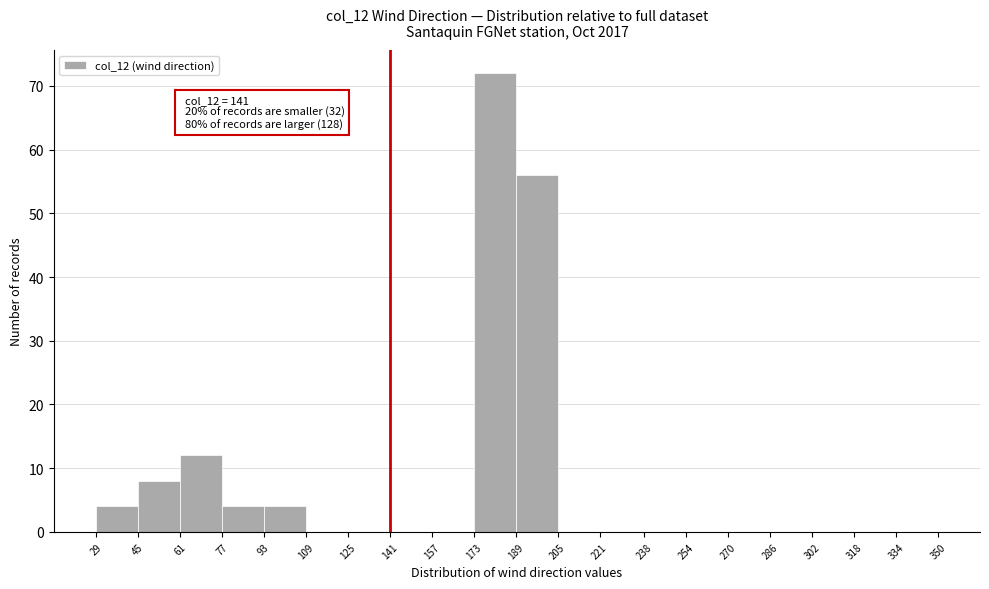

Over which range of the x-axis is the bar tallest?

173 to 189